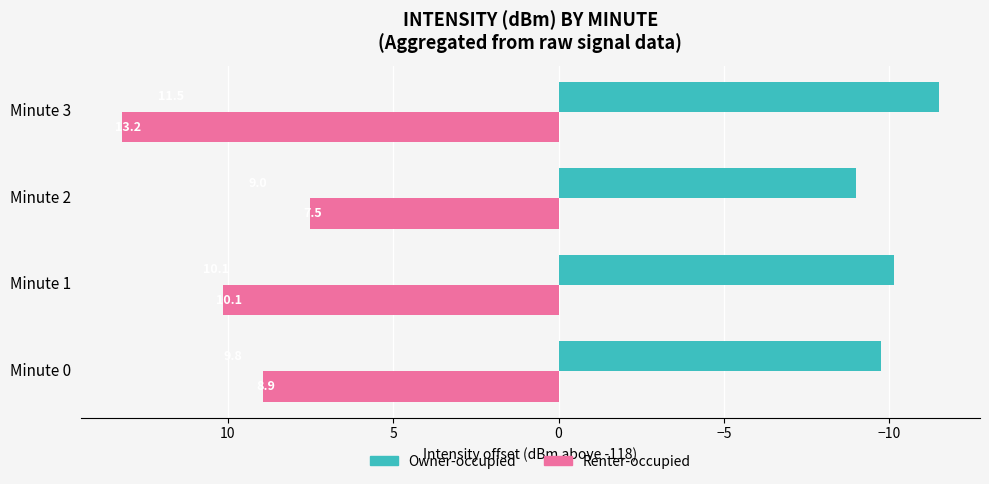

Rank the series by their maximum value, from highest to lowest.

Renter-occupied, Owner-occupied